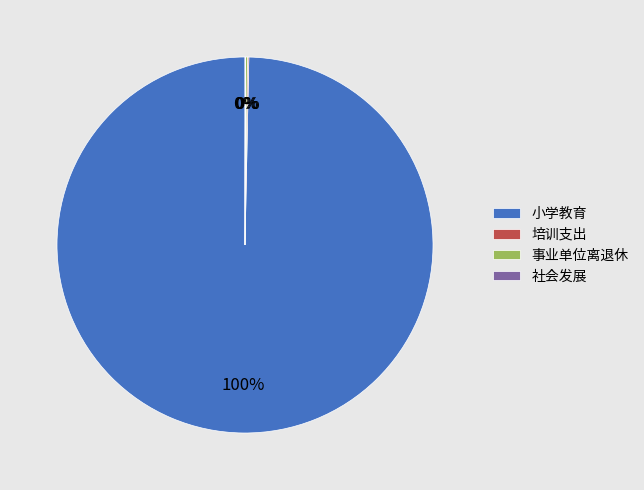

To the nearest percent, what is the average slice percentage?

25%